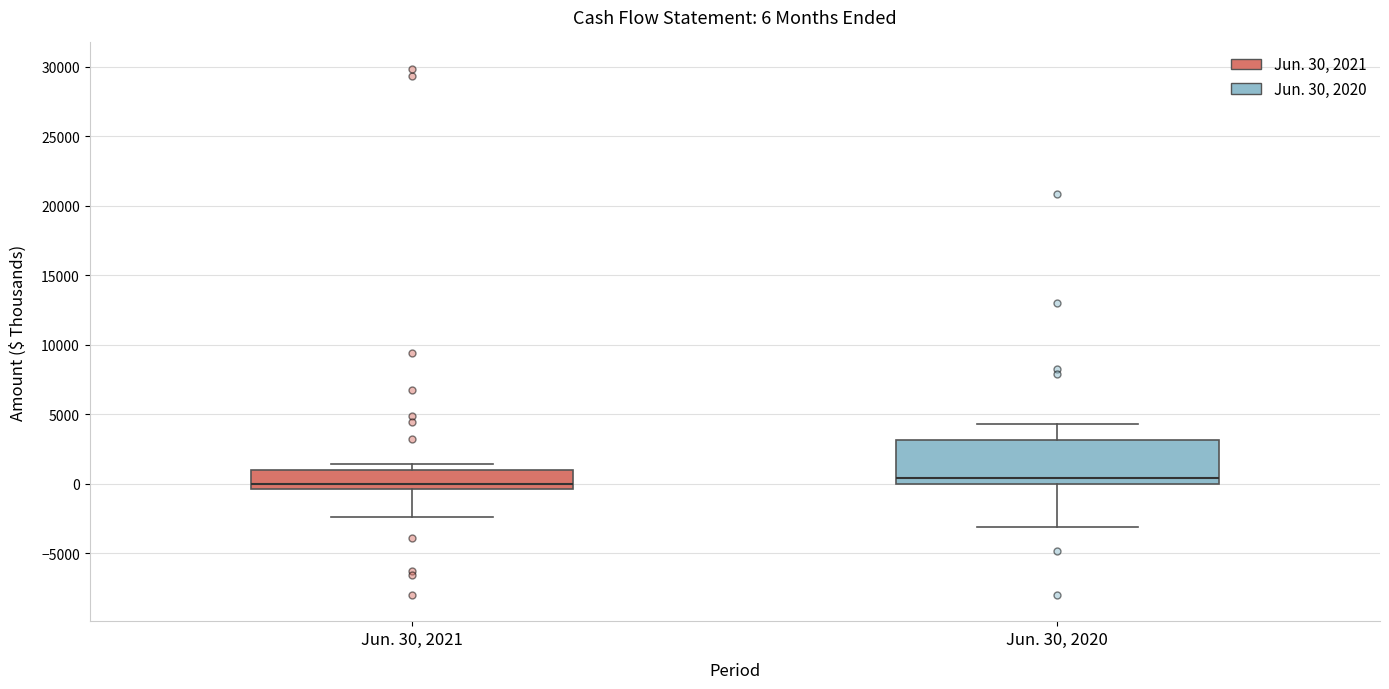

Which box is the tallest, from its lower edge to its upper edge?

Jun. 30, 2020